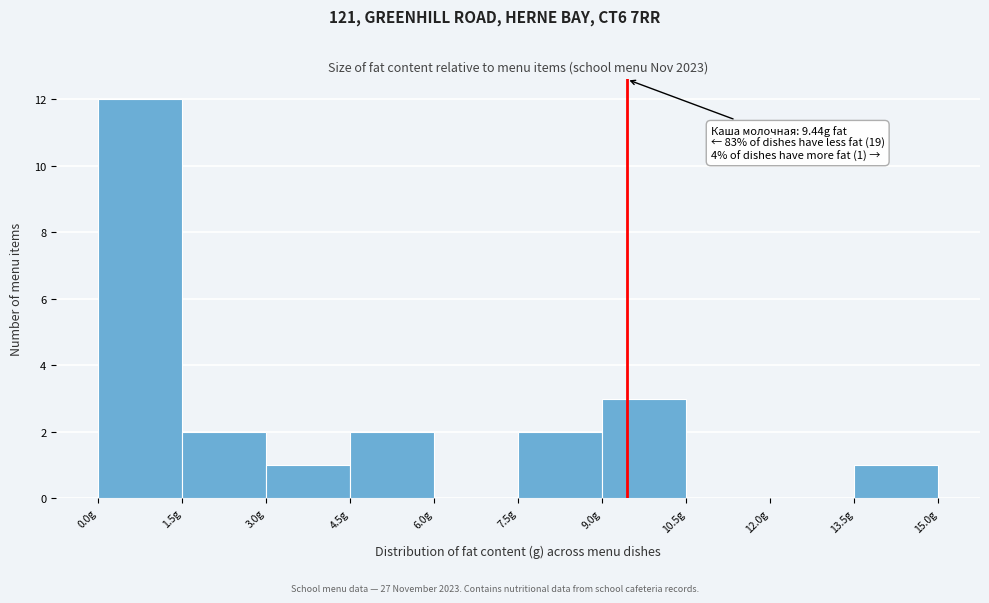

Which range on the x-axis has the tallest bar?

0.0 to 1.5